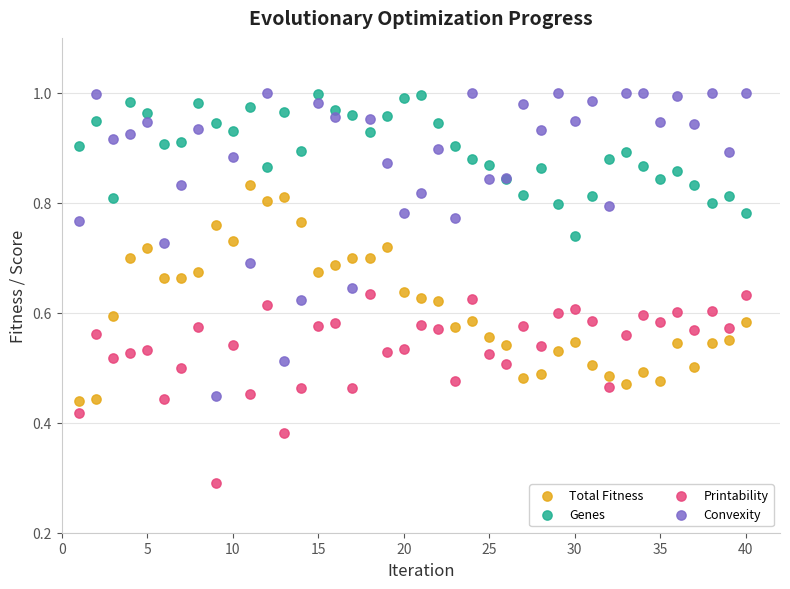

Which series contains the lowest Y value?

Printability